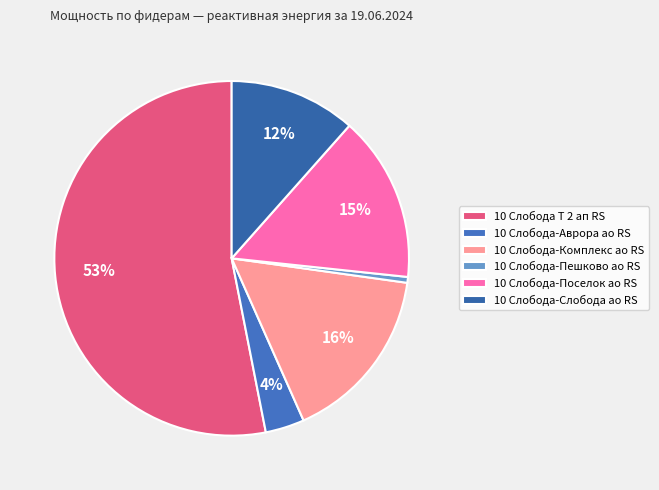

To the nearest percent, what percentage of the pie is 10 Слобода-Аврора ао RS?

4%